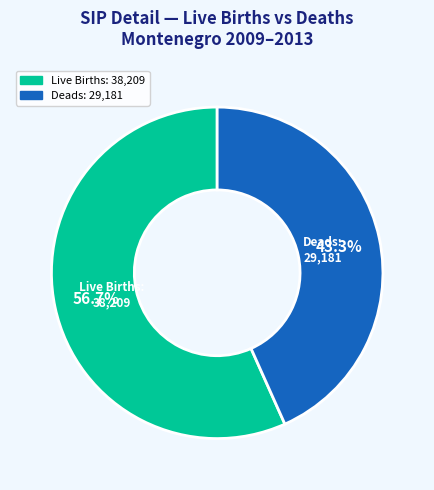

How many segments does this pie chart have?

2